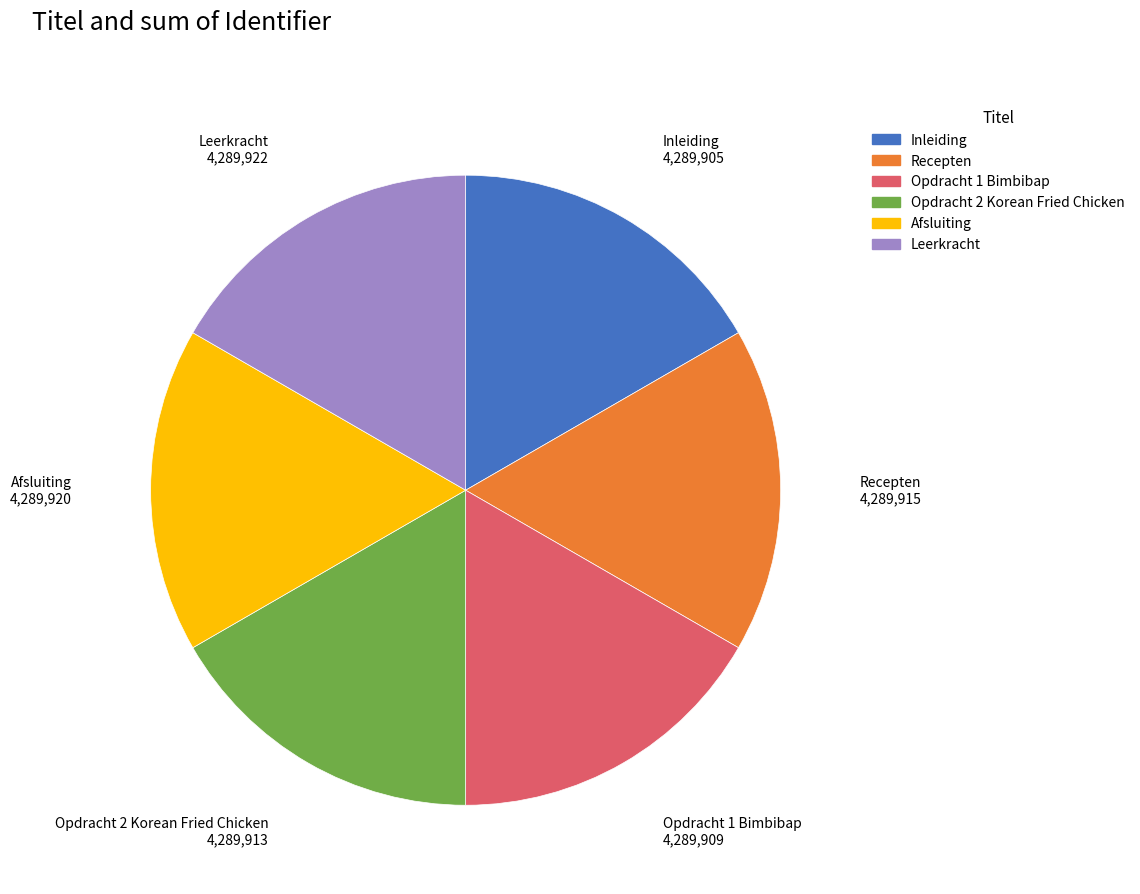

Is it true that Leerkracht is 6% of the pie?

False